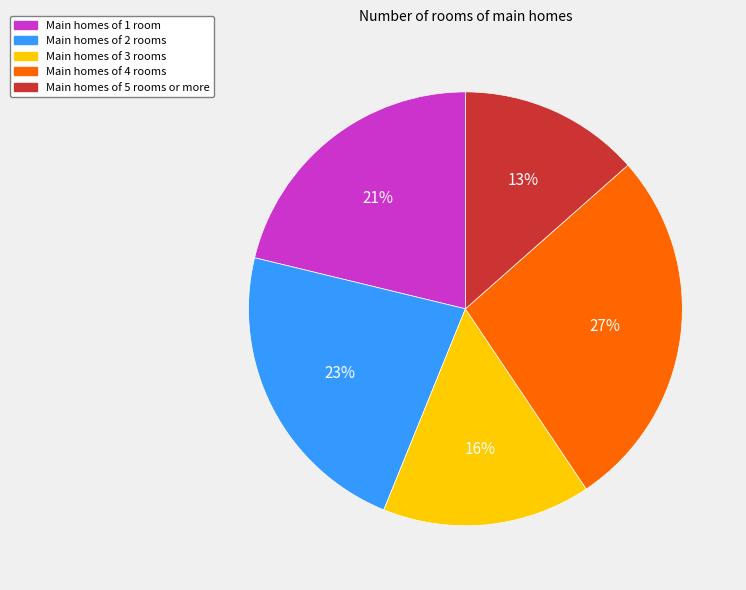

Is there a majority slice in this chart?

No